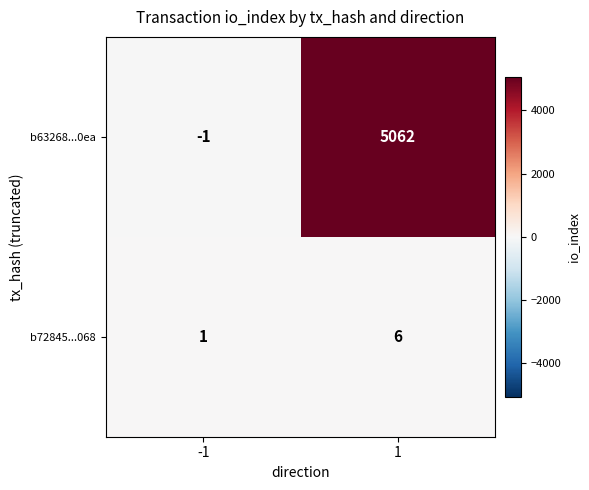

Which series has the largest range (max minus min)?

b63268...0ea